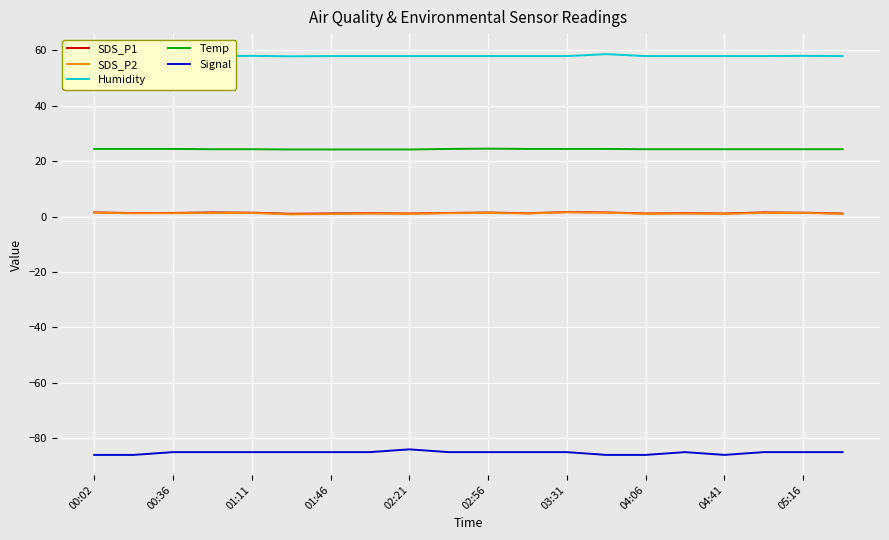

Which series has the largest total across all categories?

Humidity